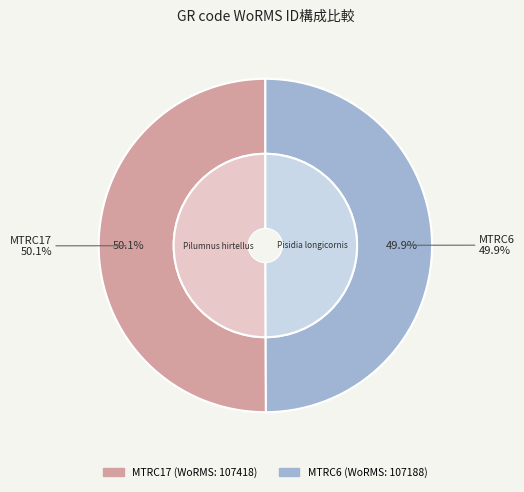

The MTRC17 slice represents 43% of the pie. True or false?

False